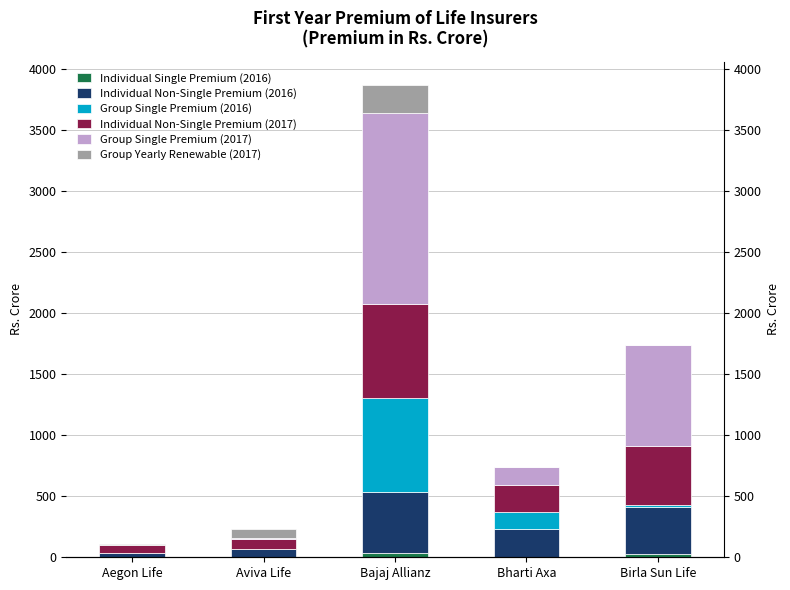

What position from the left is Bharti Axa?

4